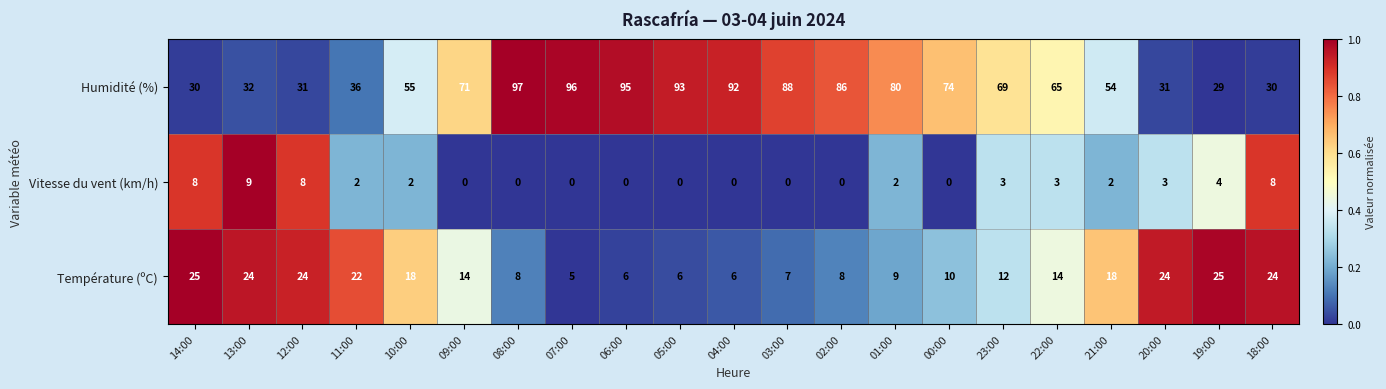

Rank the series by their maximum value, from highest to lowest.

Humidité (%), Température (ºC), Vitesse du vent (km/h)